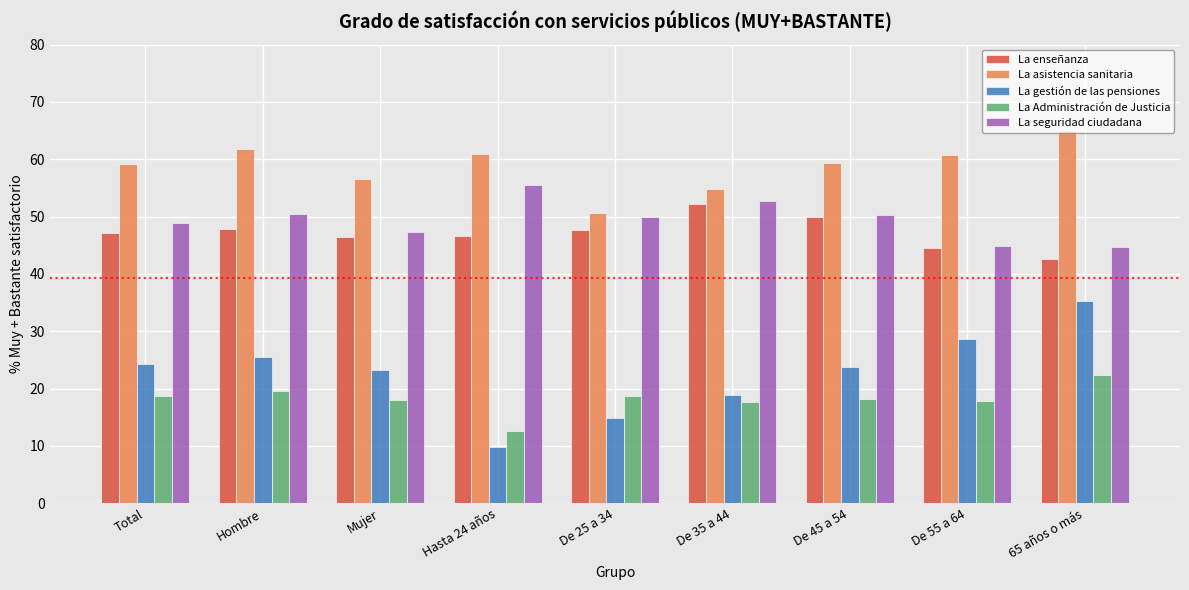

Which label corresponds to the smallest value in the chart?

Hasta 24 años